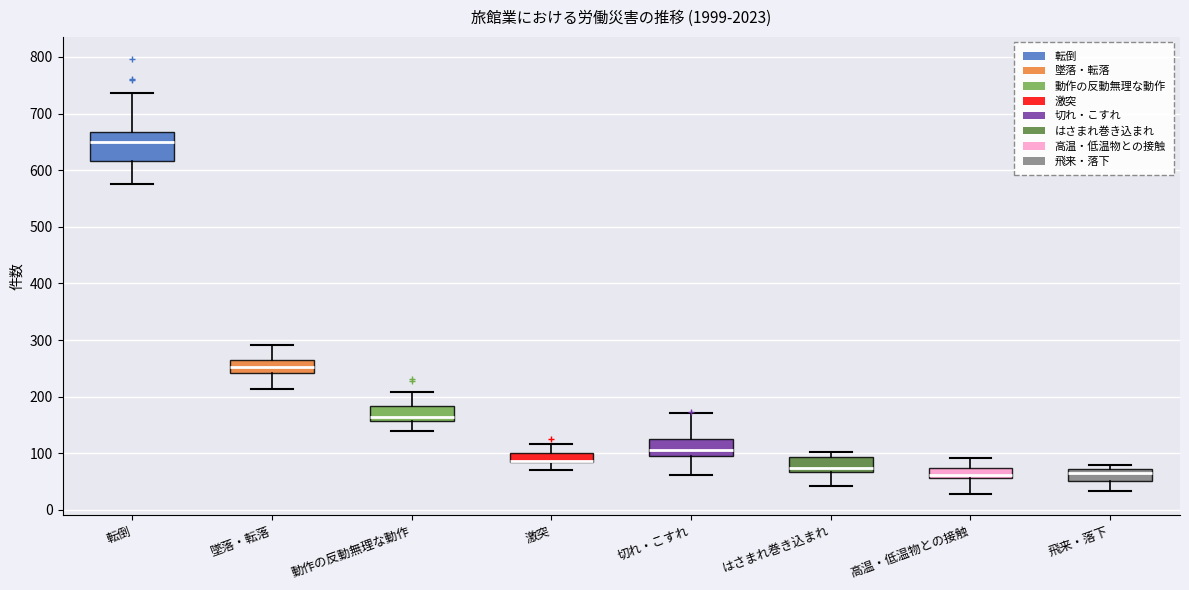

Comparing the boxes themselves (not the whiskers), which one is the tallest?

転倒